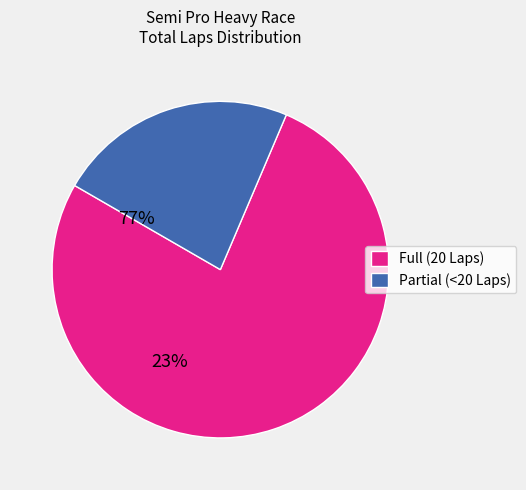

Is it true that Full (20 Laps) is 66% of the pie?

False